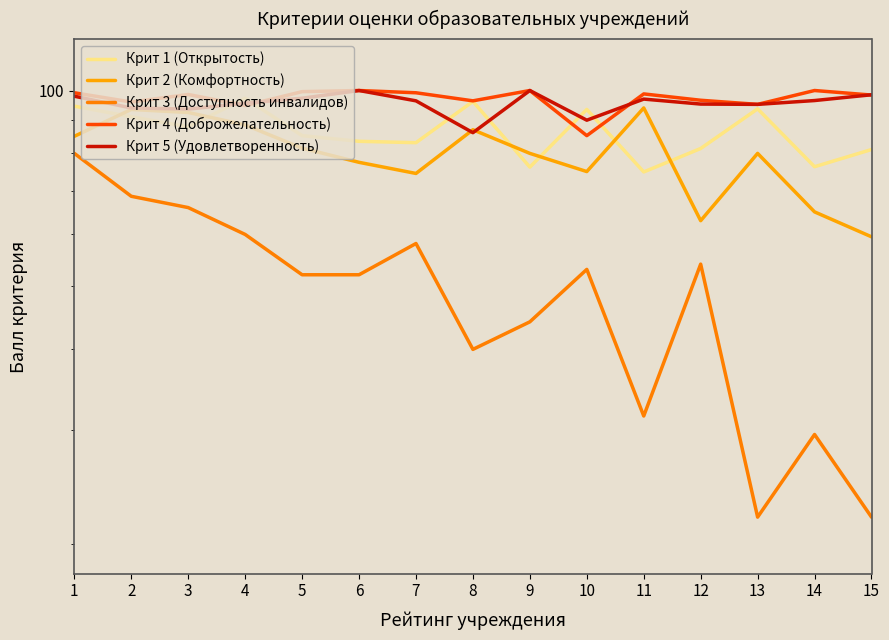

What is the total value across all series at 6?

413.0